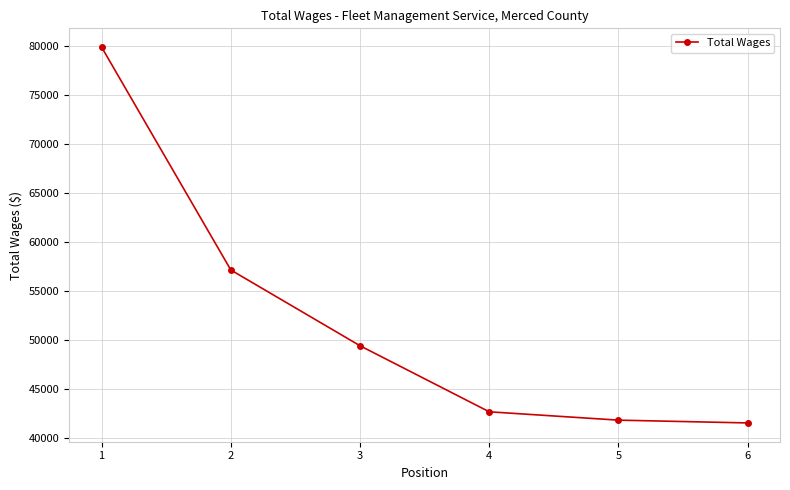

Between 1 and 5, which is larger?

1